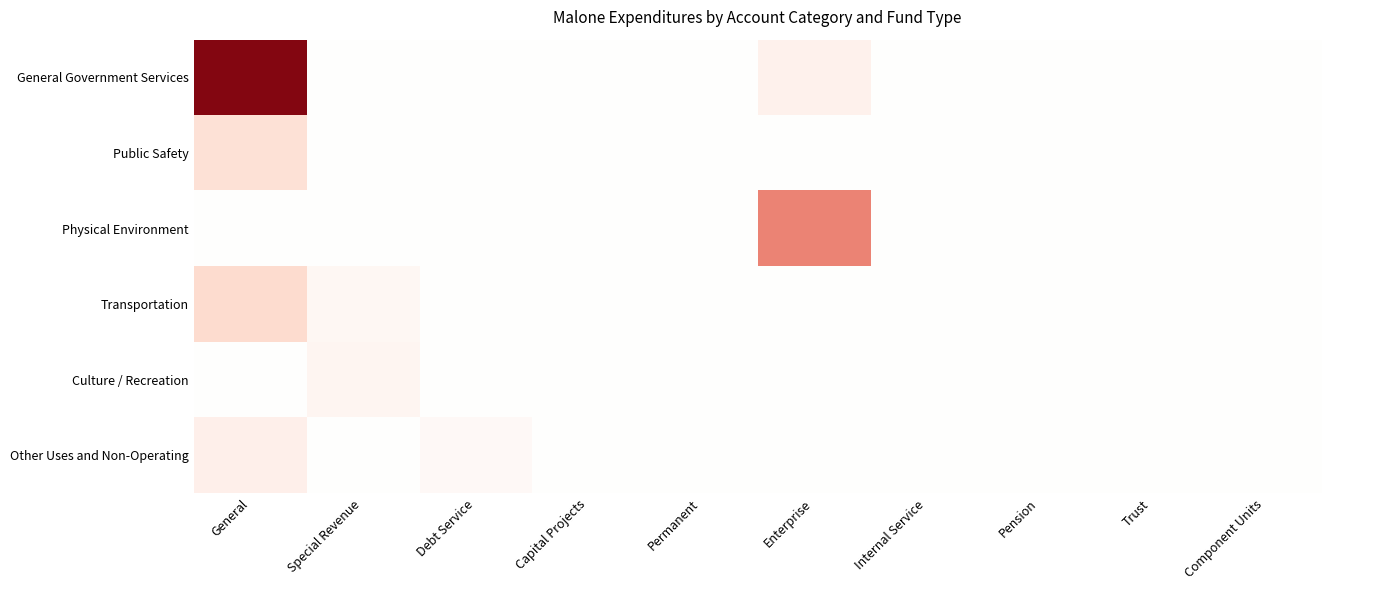

Which series has the widest spread of values?

General Government Services